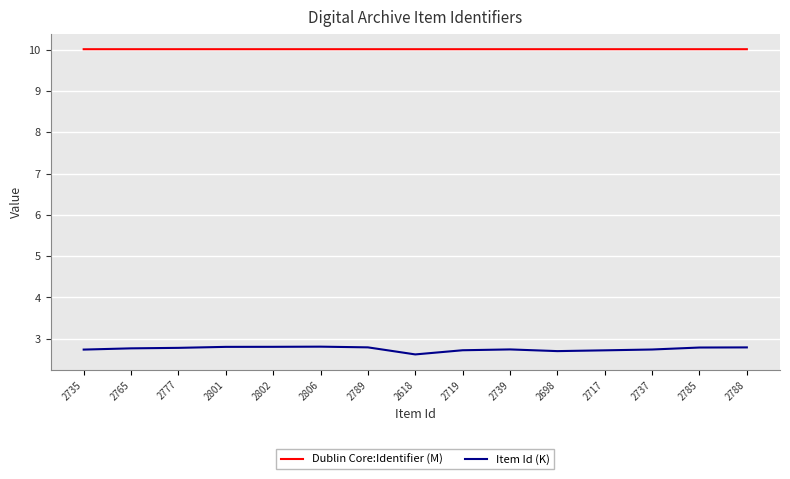

What position from the left is 2802?

5